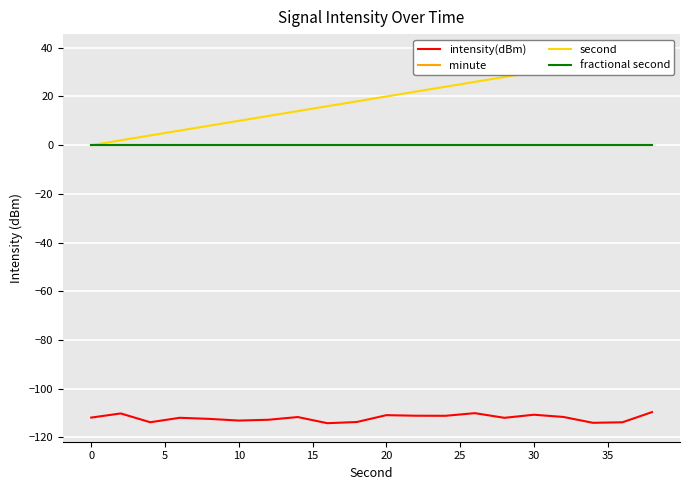

Is it true that second equals 2.7 at 25?

False